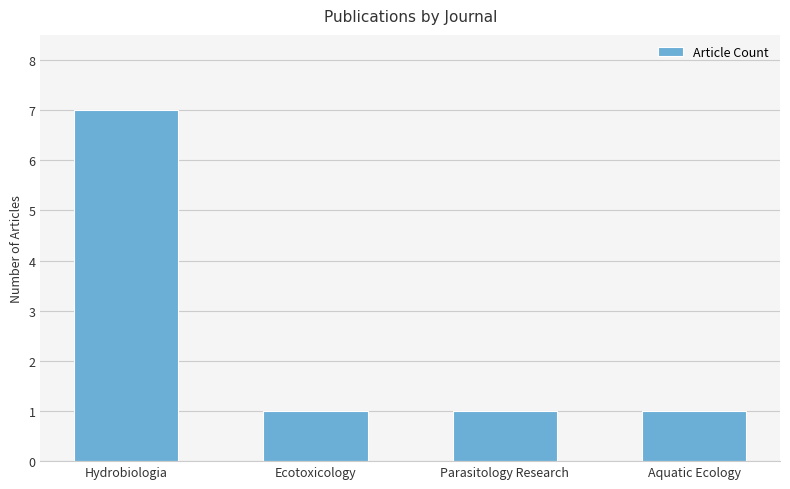

Is it true that the value at Aquatic Ecology is 1?

True